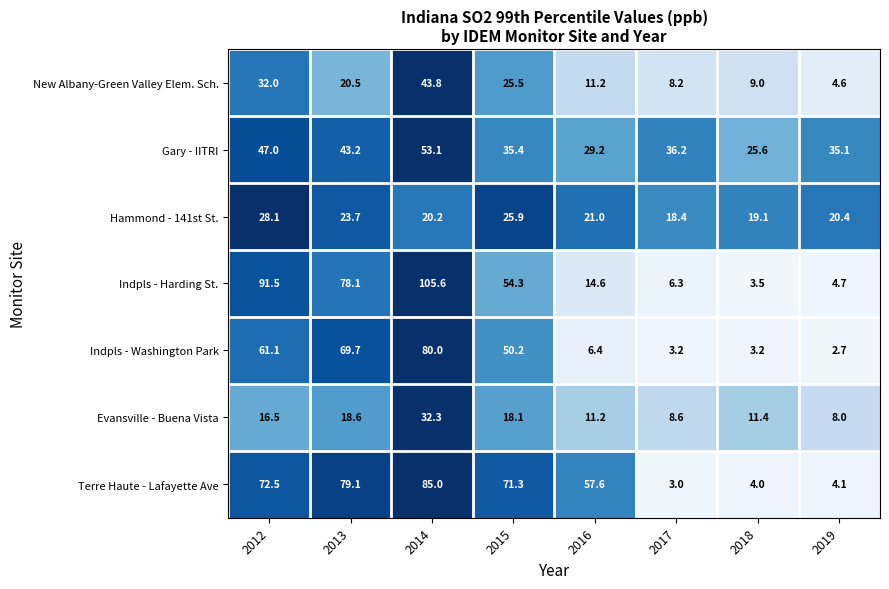

What is the spread (max minus min) of values at 2018?

22.4